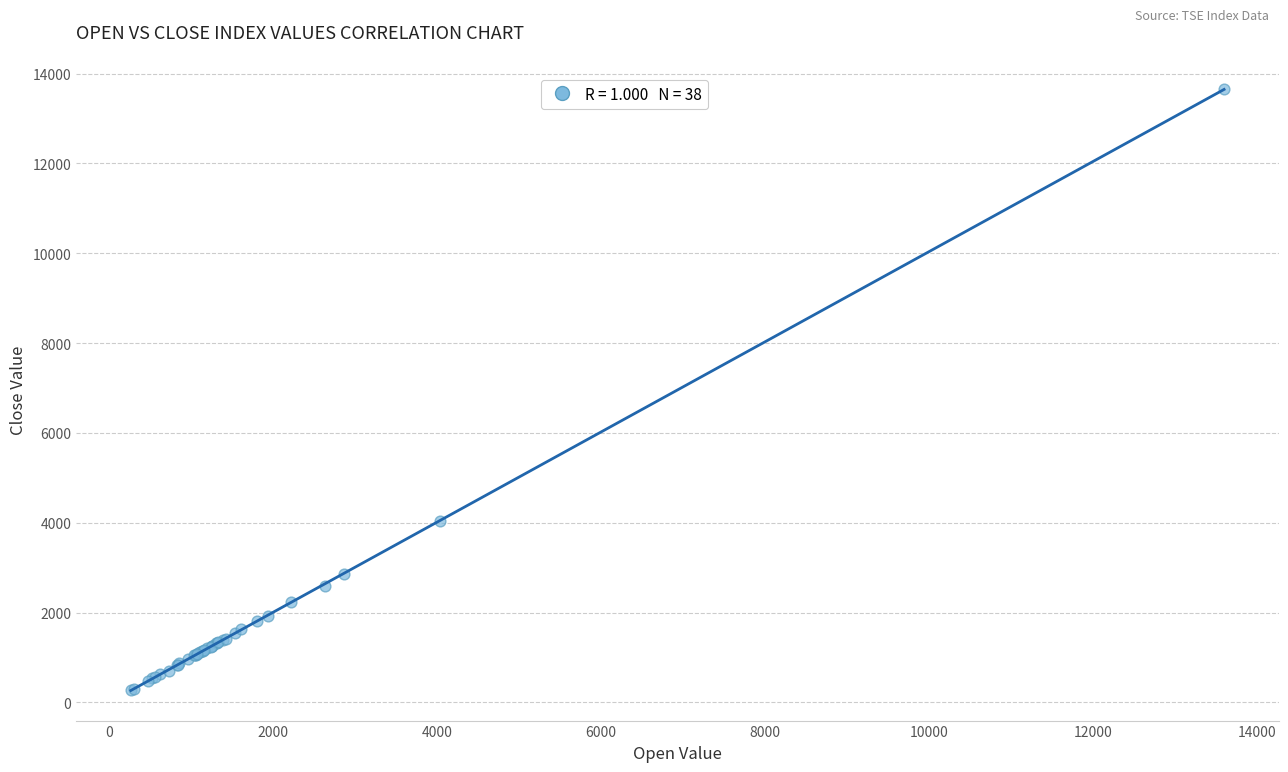

What Y value in the scatter plot is closest to 6963?

4048.5